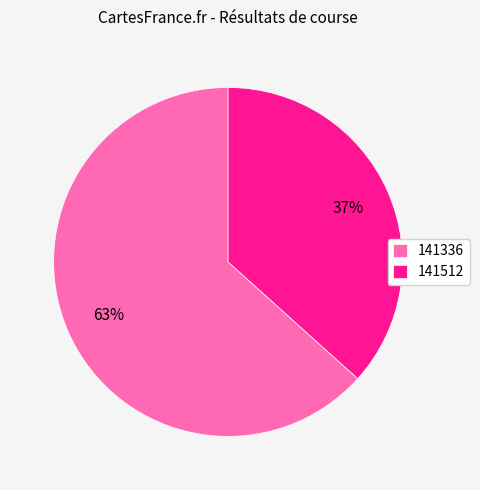

To the nearest percent, what is the combined percentage of 141336 and 141512?

100%